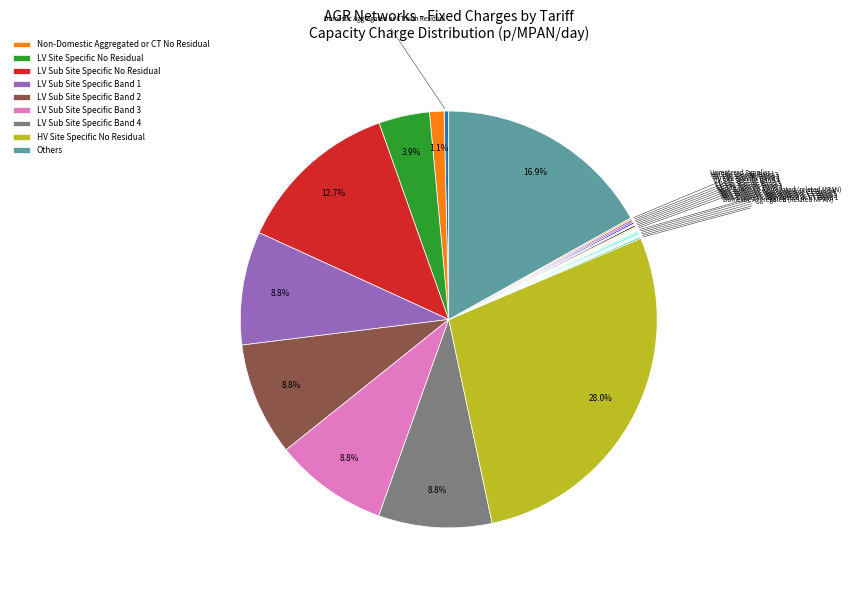

Is there a majority slice in this chart?

No